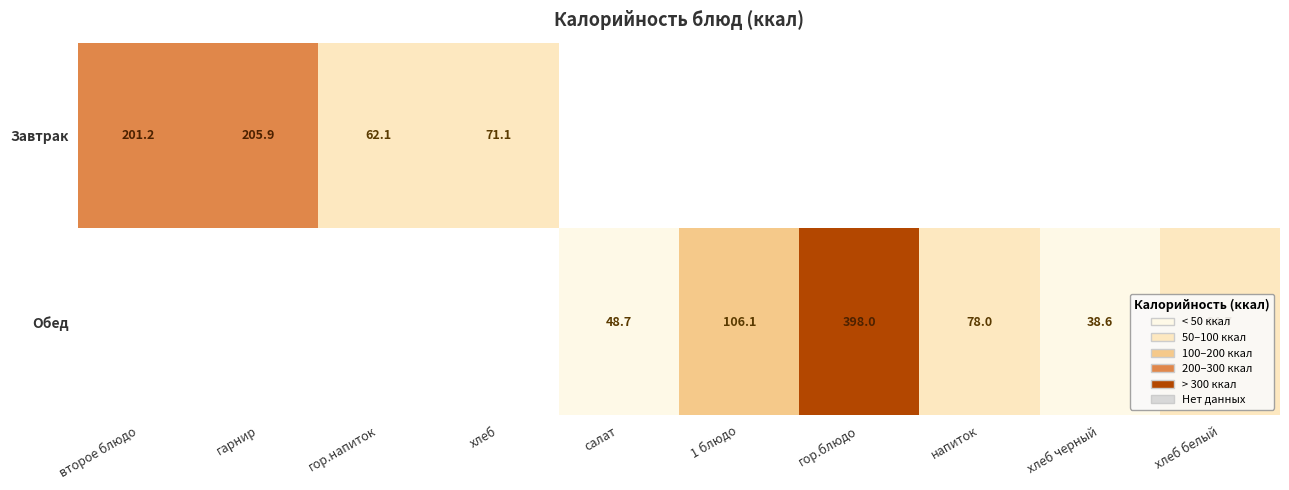

The value of Завтрак at гор.напиток is 40.2. True or false?

False